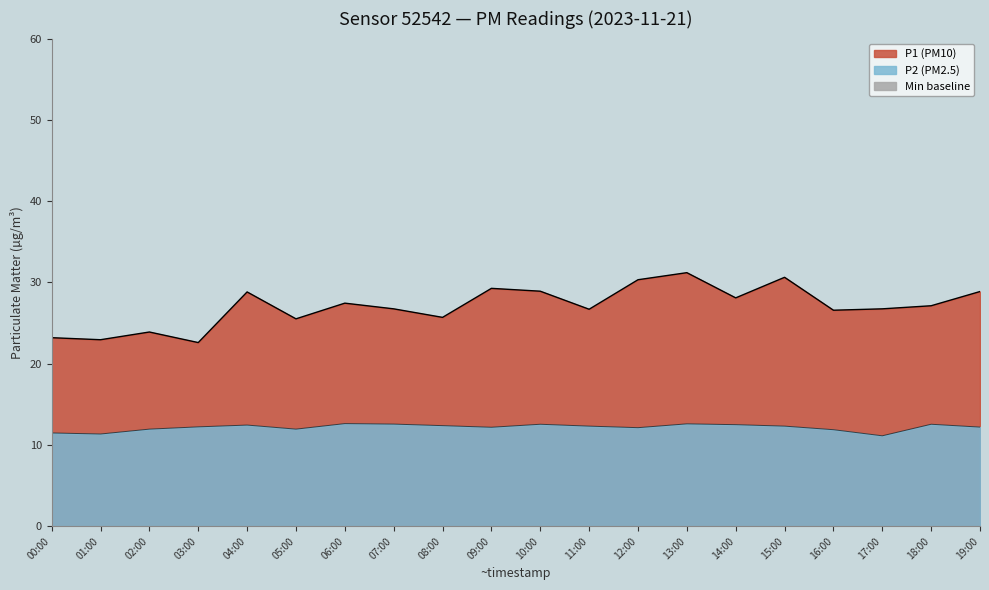

Does the chart display data point markers on the line(s)?

No